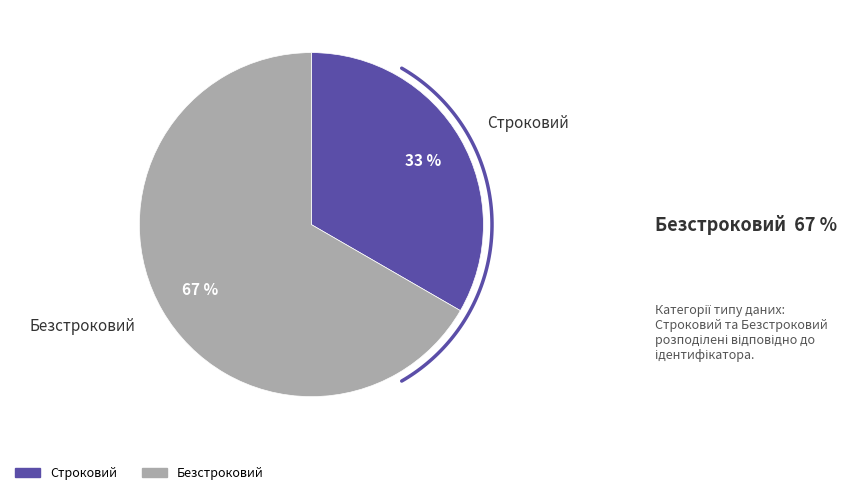

The Строковий slice represents 26% of the pie. True or false?

False